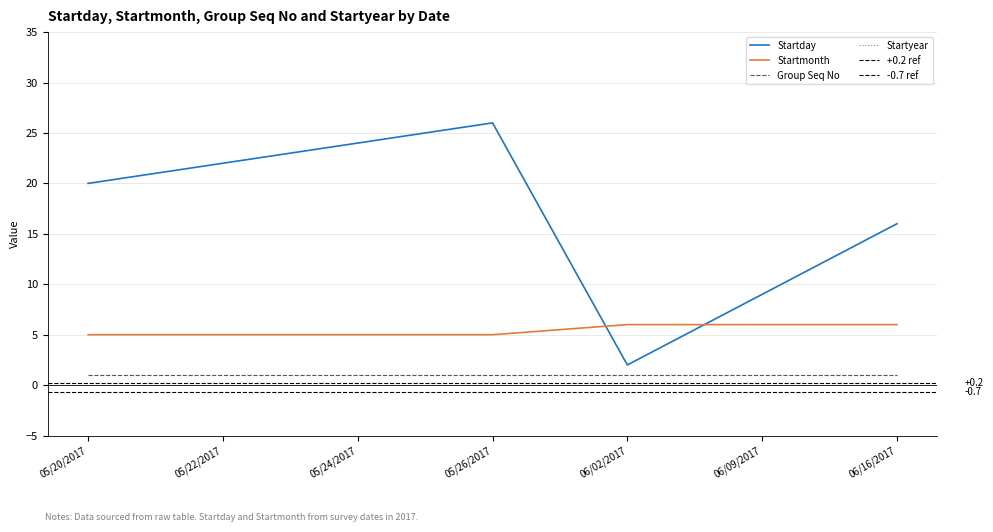

What is the sum of the Startmonth values at 05/26/2017 and 06/02/2017?

11